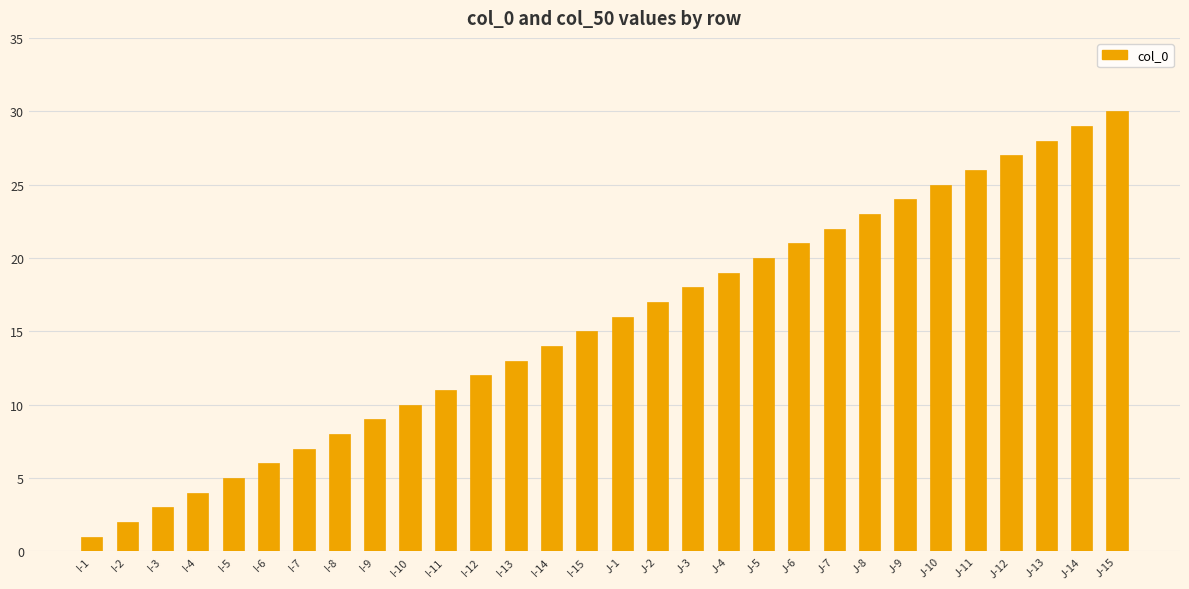

What is the difference between the values at I-11 and J-7?

11